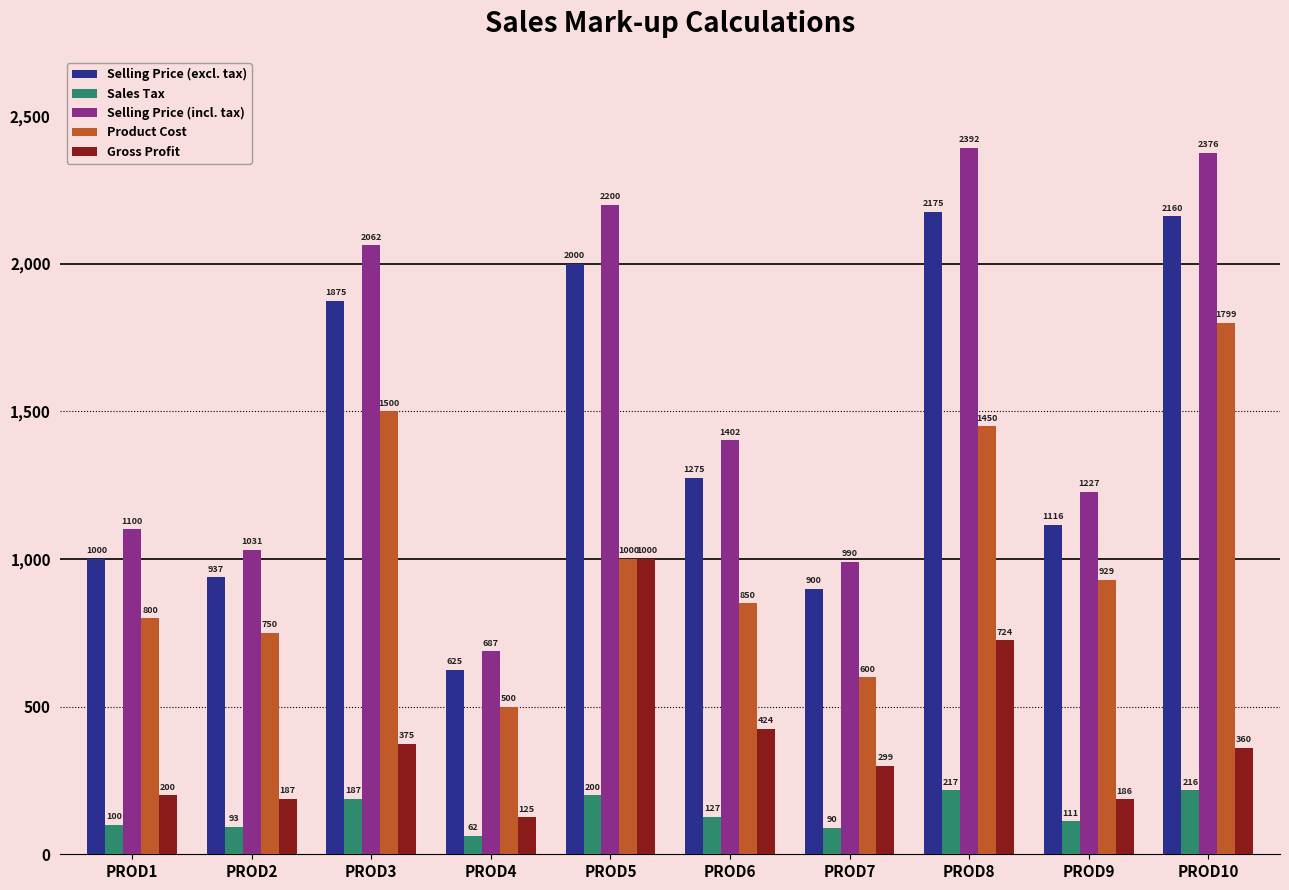

List the series in order of their peak value, highest first.

Selling Price (incl. tax), Selling Price (excl. tax), Product Cost, Gross Profit, Sales Tax